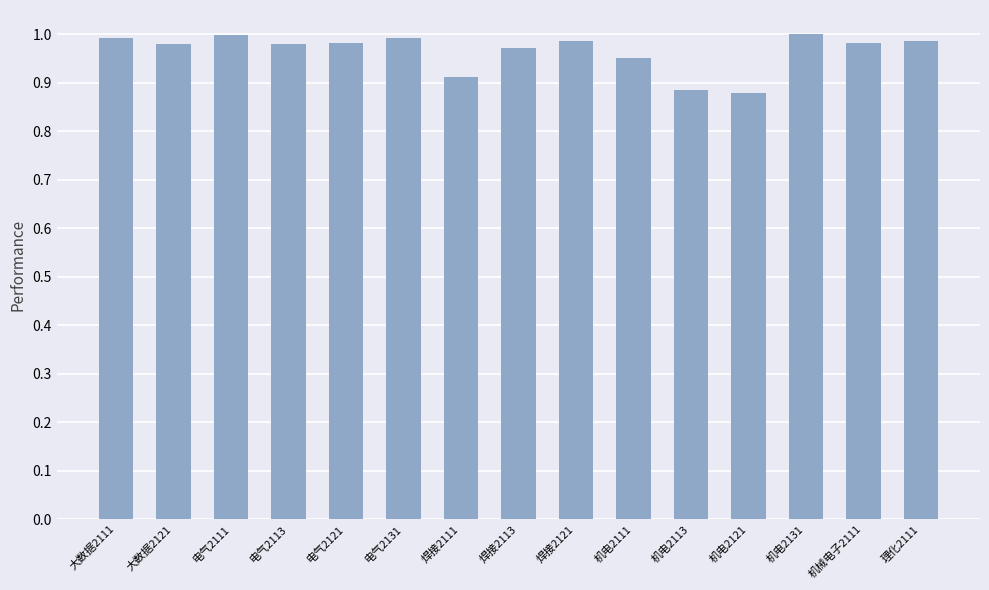

What is the label of the 1st bar from the left?

大数据2111